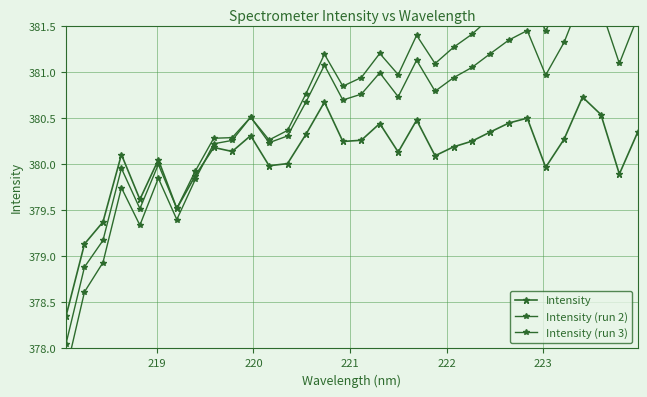

What is the minimum value shown in the chart?

377.8